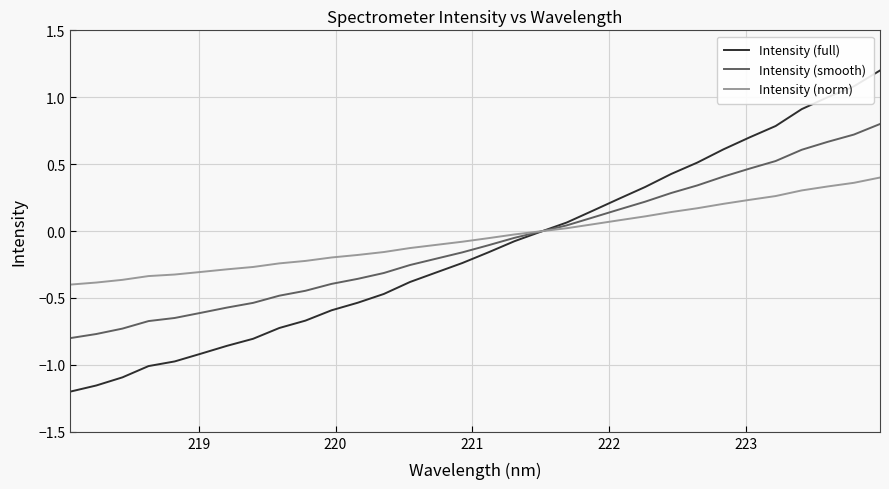

What is the greatest value displayed?

1.2